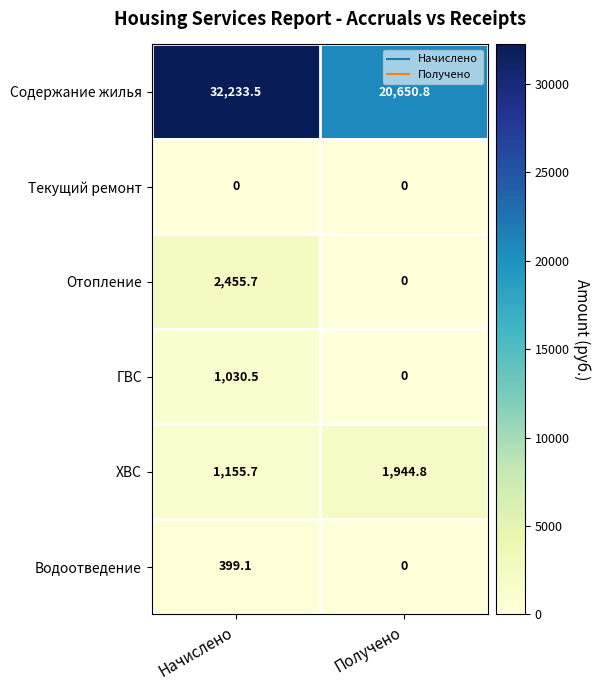

What is the difference between the maximum and minimum values in the Отопление series?

2455.7